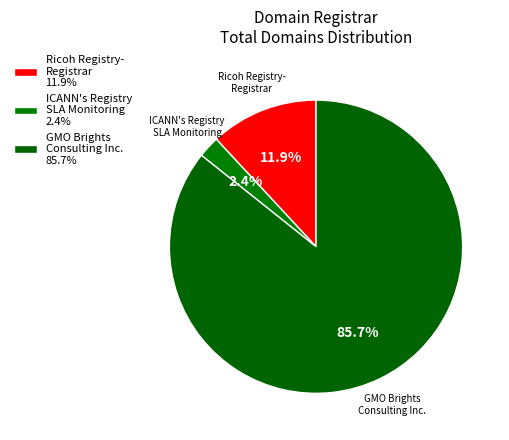

How many slices are in this pie chart?

3